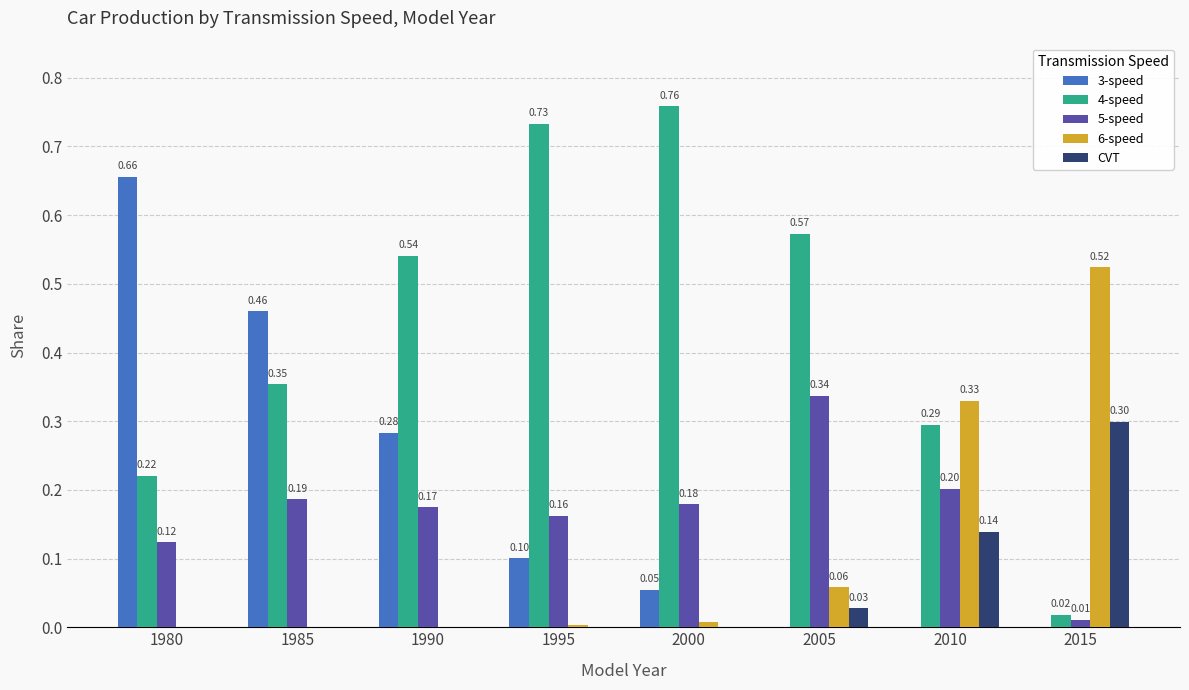

The 6-speed series shows 0.0 at 1990. True or false?

True